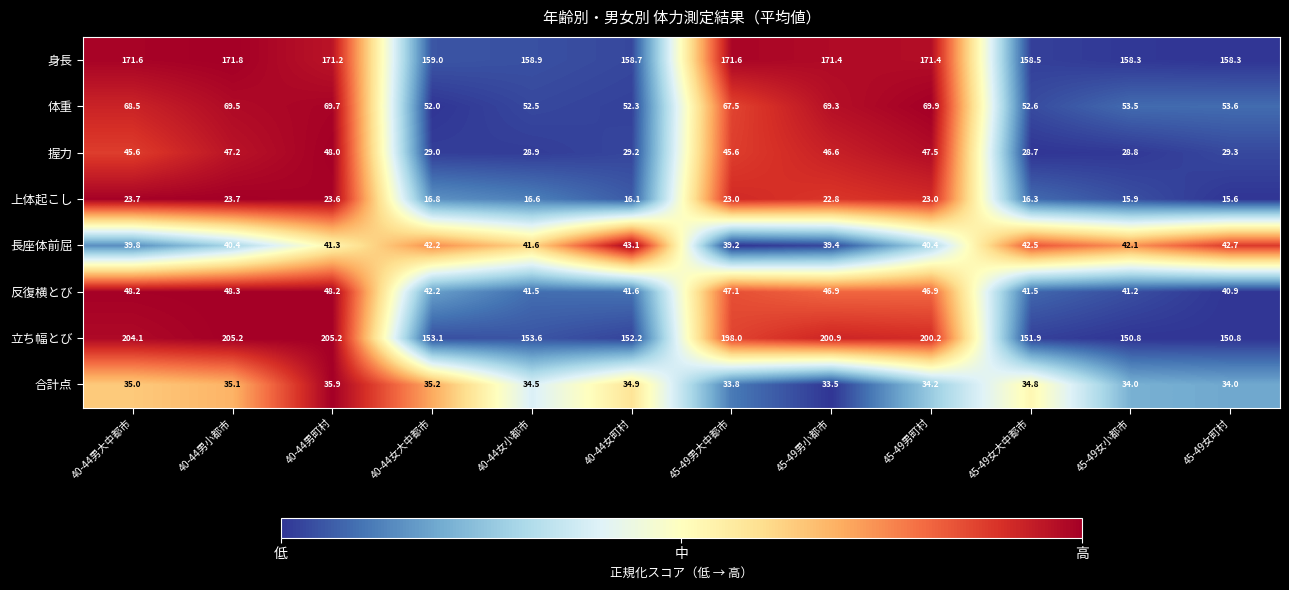

At how many categories does at least one series exceed 57?

12